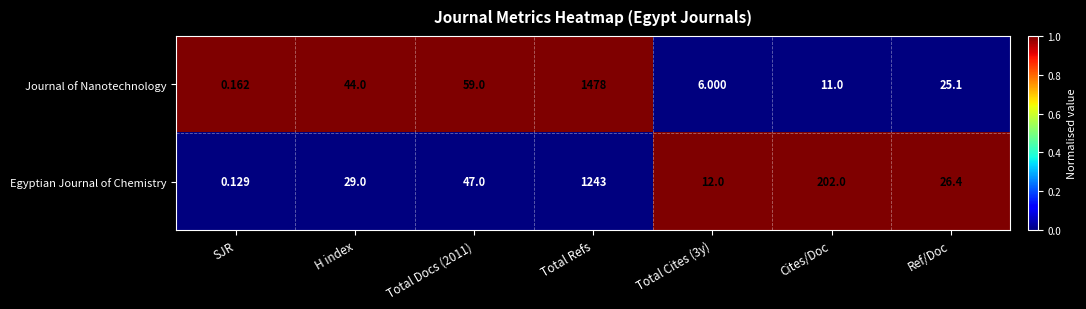

Which label corresponds to the largest value in the chart?

Total Refs